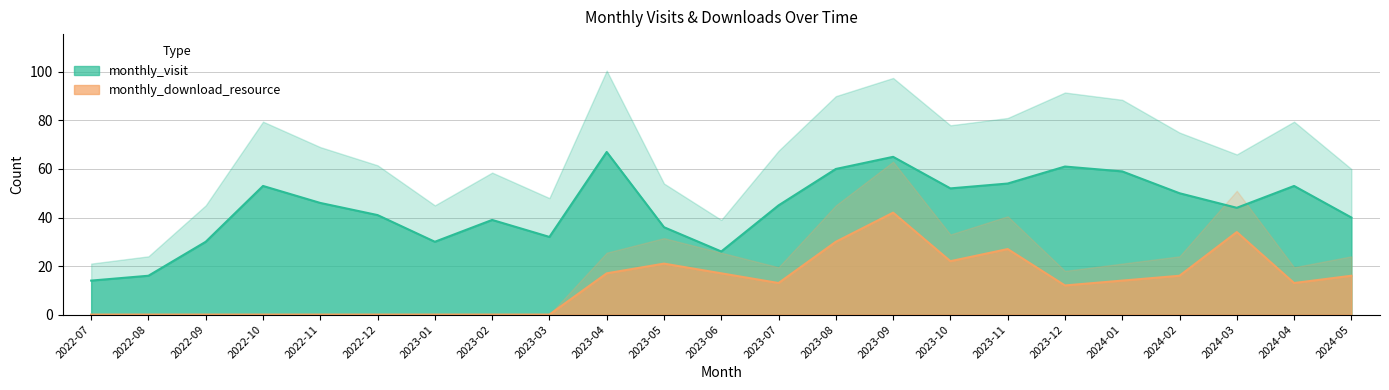

What is the difference between the second highest and minimum values in the monthly_visit series?

51